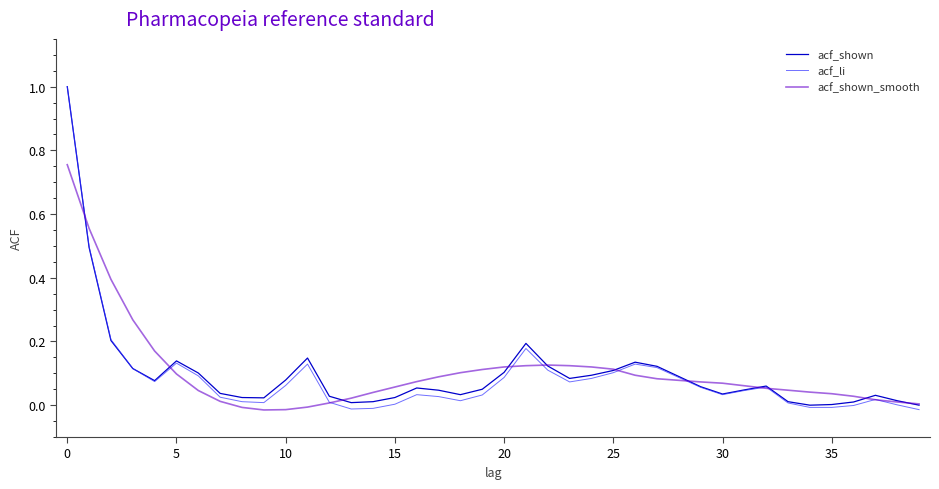

What is the maximum value shown in the chart?

1.0